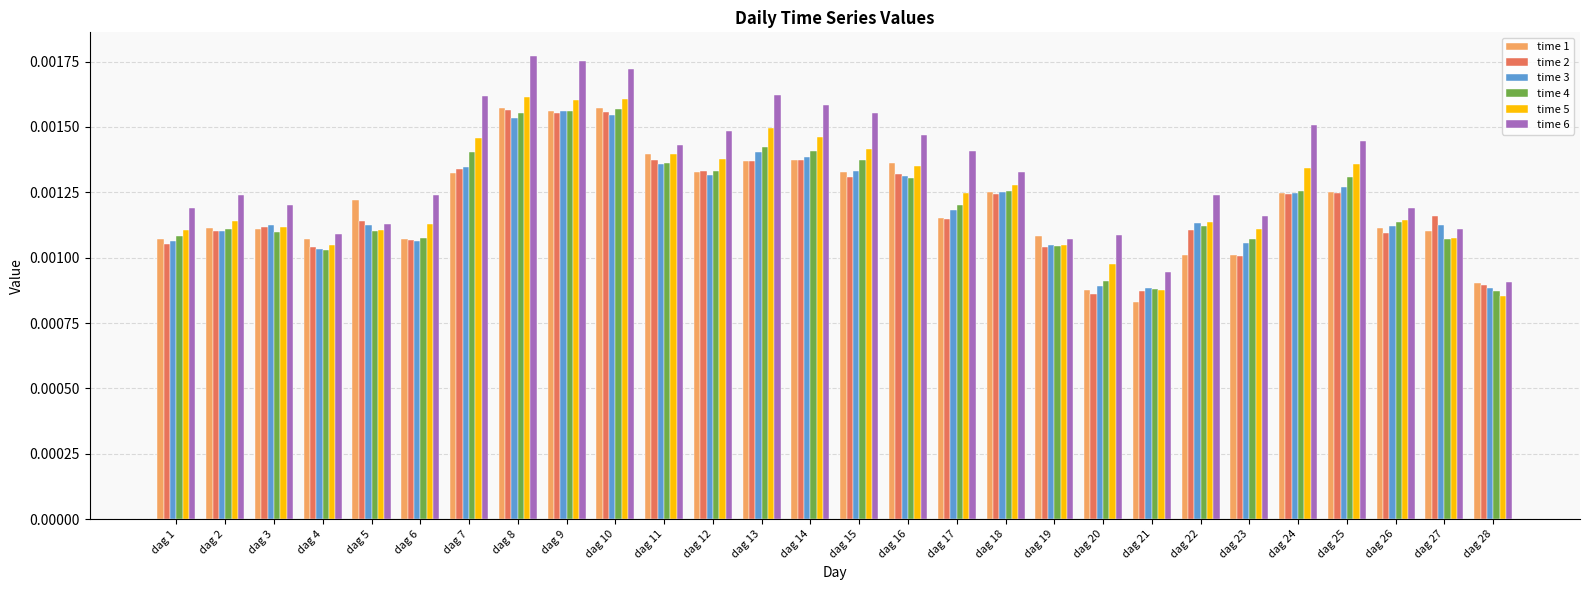

Which series has the largest range (max minus min)?

time 6